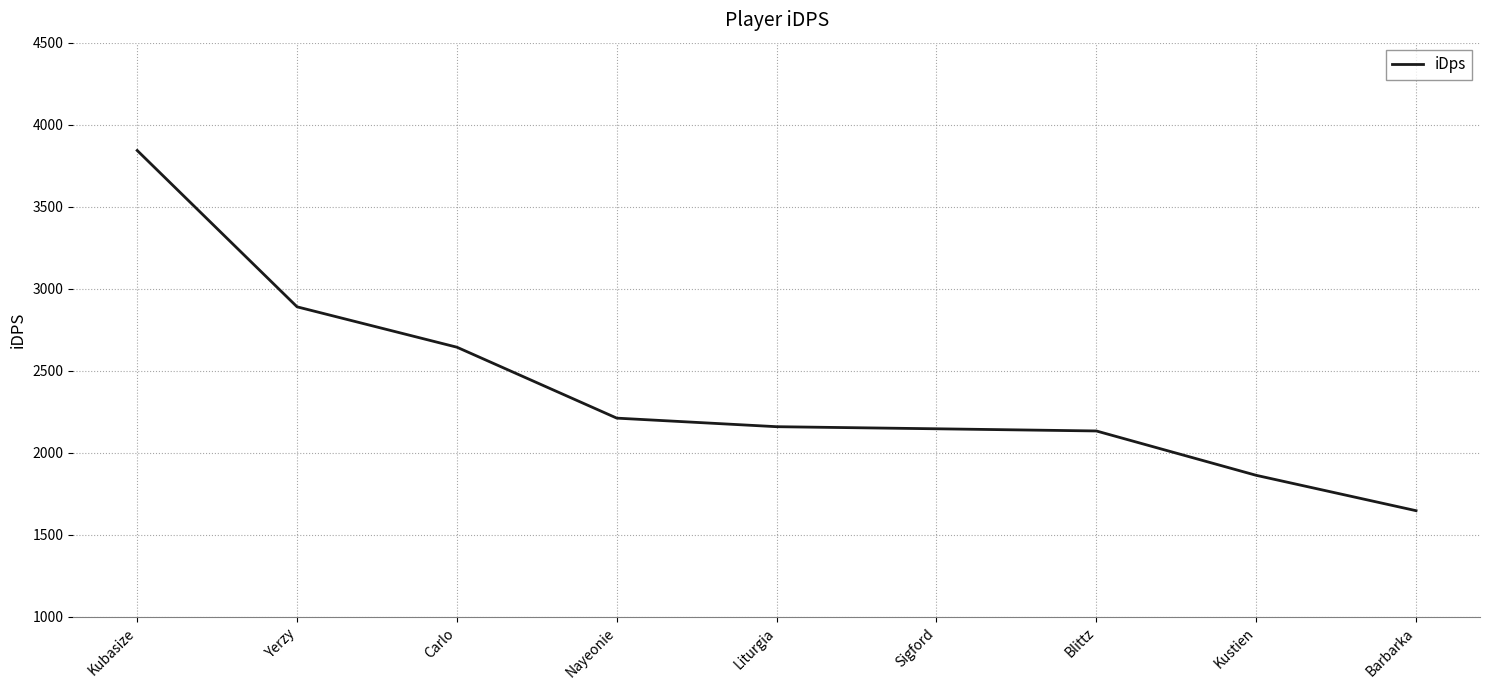

What is the difference between the values at Liturgia and Kustien?

296.4